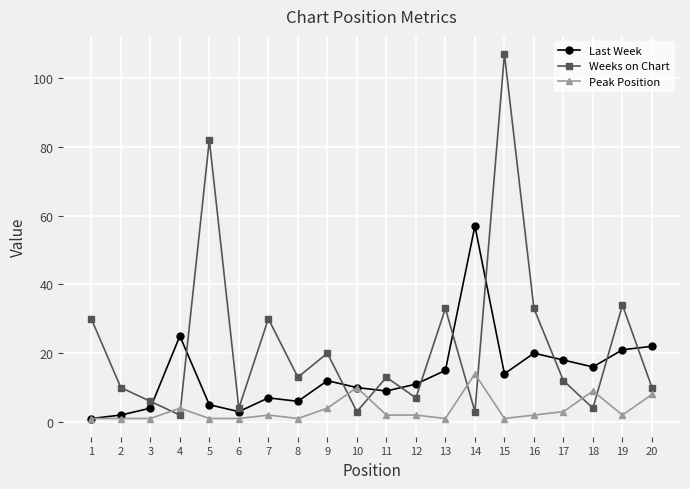

Reading left to right, what are all the values shown in this chart?

Last Week: 1	2	4	25	5	3	7	6	12	10	9	11	15	57	14	20	18	16	21	22
Weeks on Chart: 30	10	6	2	82	4	30	13	20	3	13	7	33	3	107	33	12	4	34	10
Peak Position: 1	1	1	4	1	1	2	1	4	10	2	2	1	14	1	2	3	9	2	8